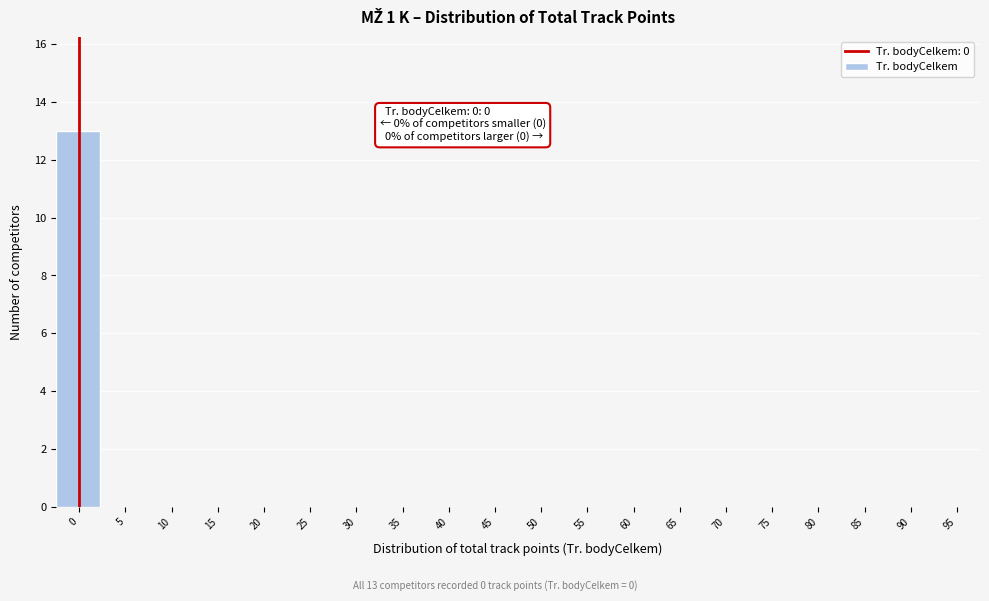

Reading left to right, extract all data points from this chart.

0=13	5=0	10=0	15=0	20=0	25=0	30=0	35=0	40=0	45=0	50=0	55=0	60=0	65=0	70=0	75=0	80=0	85=0	90=0	95=0